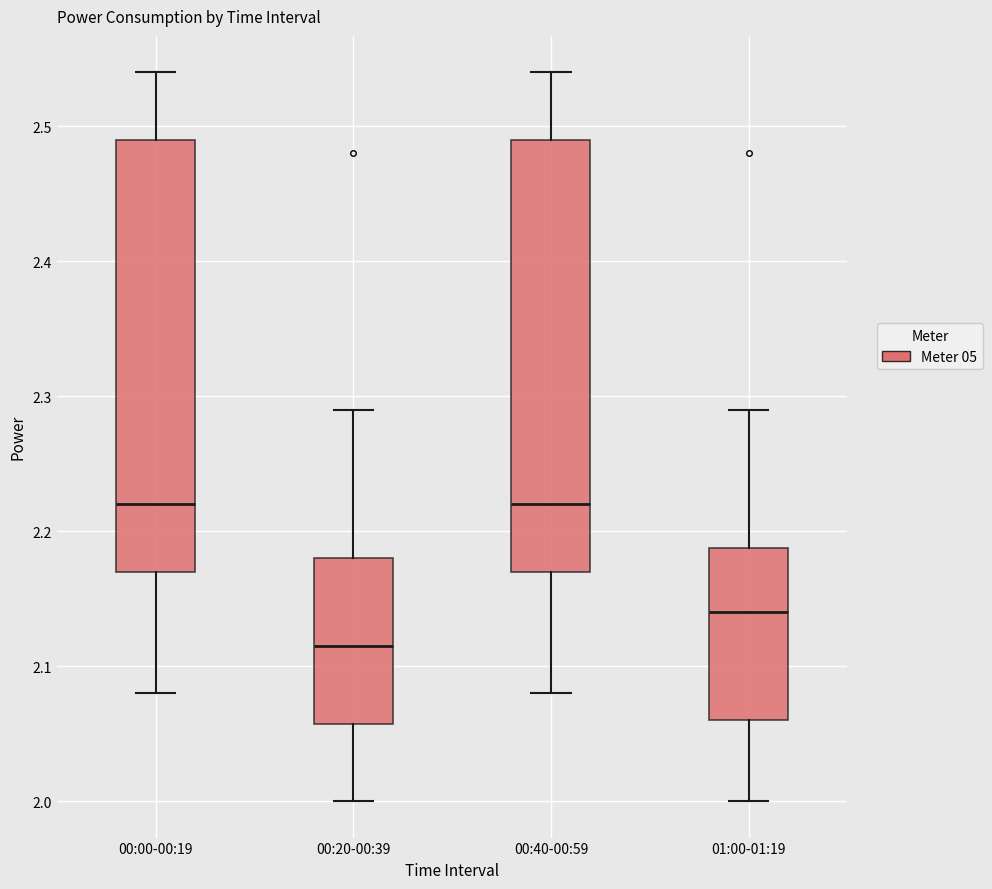

Reading left to right, read every box against the y-axis: the position of its median line, the range the box covers, and the ends of its whiskers. The values are not printed on the chart, so give them approximately, as read against the axis.

00:00-00:19: median 2.22, box 2.17 to 2.49, whiskers 2.08 to 2.54
00:20-00:39: median 2.12, box 2.06 to 2.18, whiskers 2.00 to 2.29
00:40-00:59: median 2.22, box 2.17 to 2.49, whiskers 2.08 to 2.54
01:00-01:19: median 2.14, box 2.06 to 2.19, whiskers 2.00 to 2.29